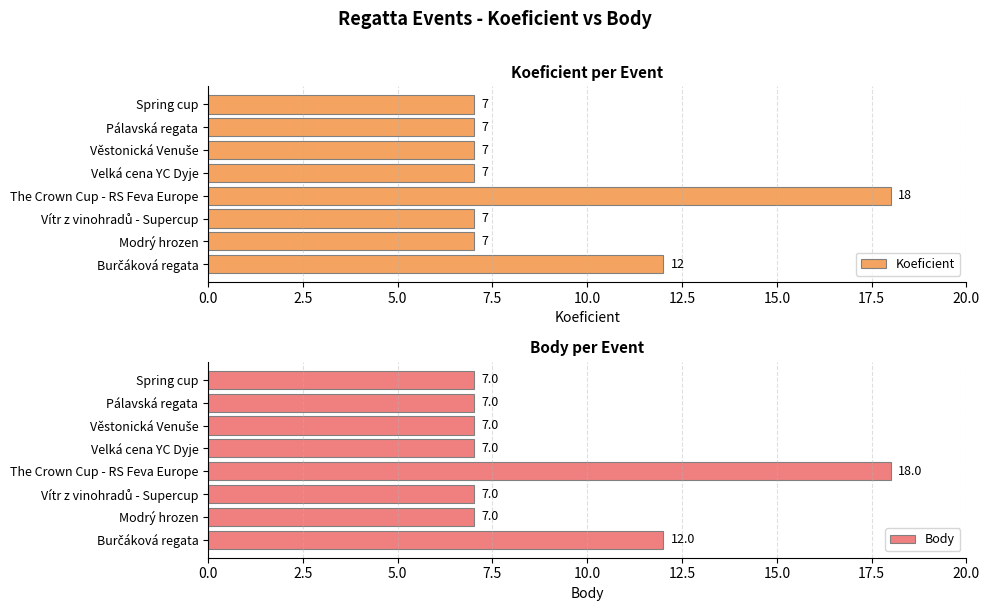

The Koeficient series shows 7 at Spring cup. True or false?

True